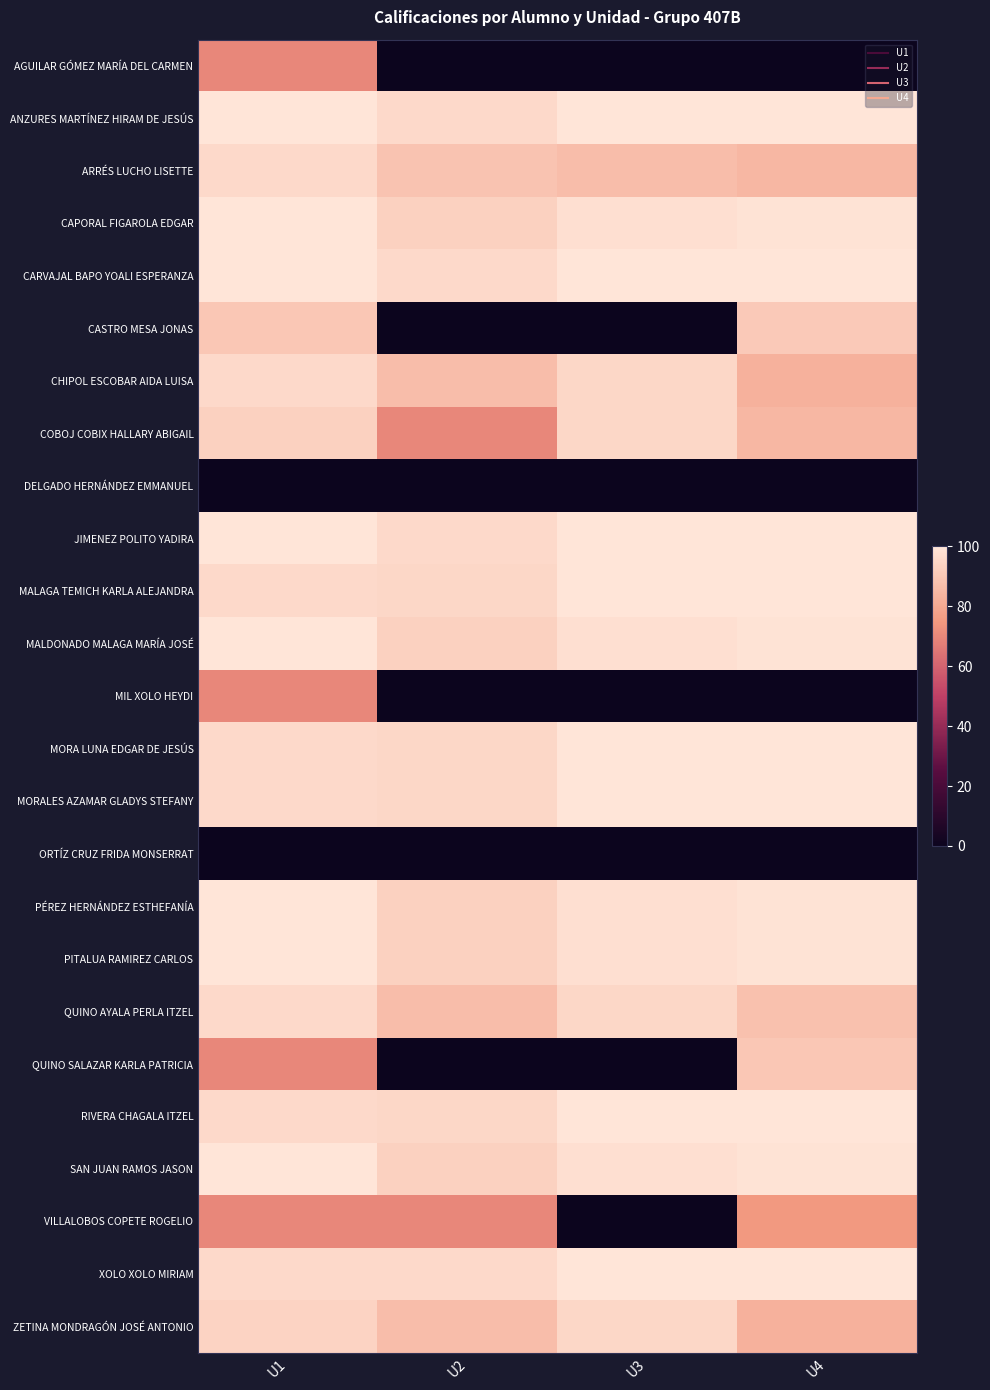

At how many categories does at least one series exceed 0?

4